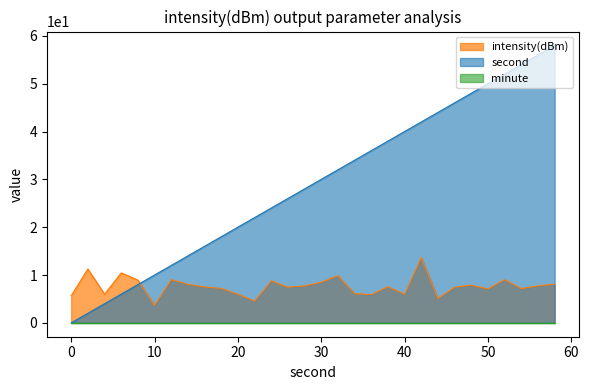

True or false: intensity(dBm) has more than 0 interior local peaks.

True